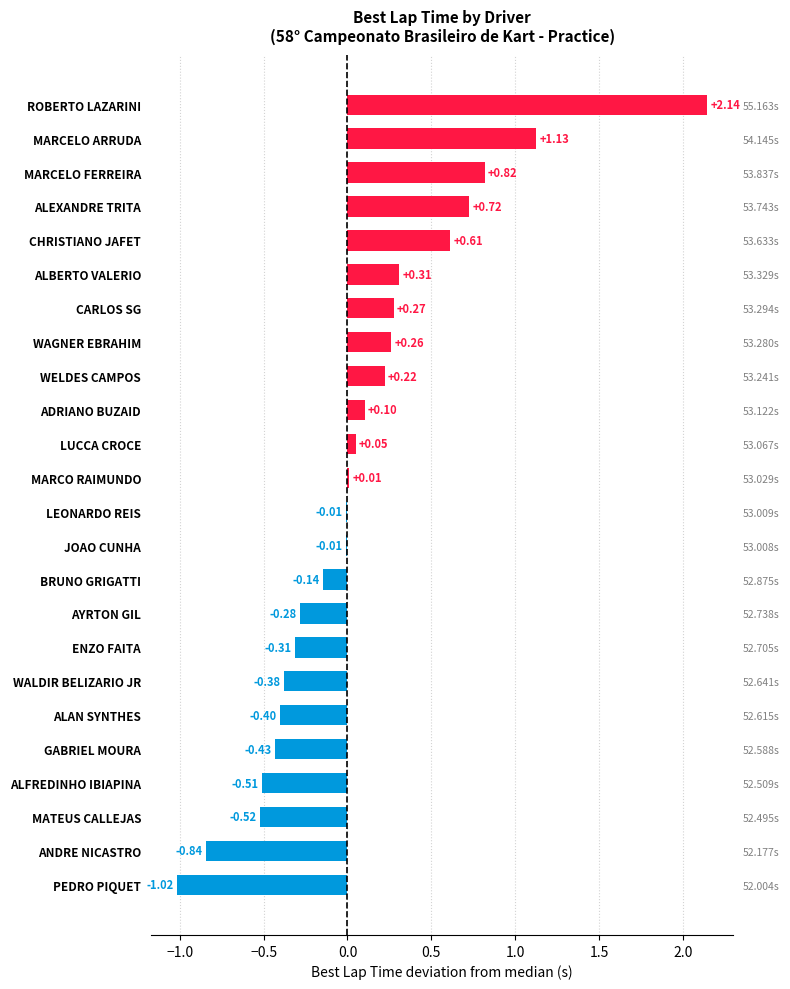

How many negative values are there?

12